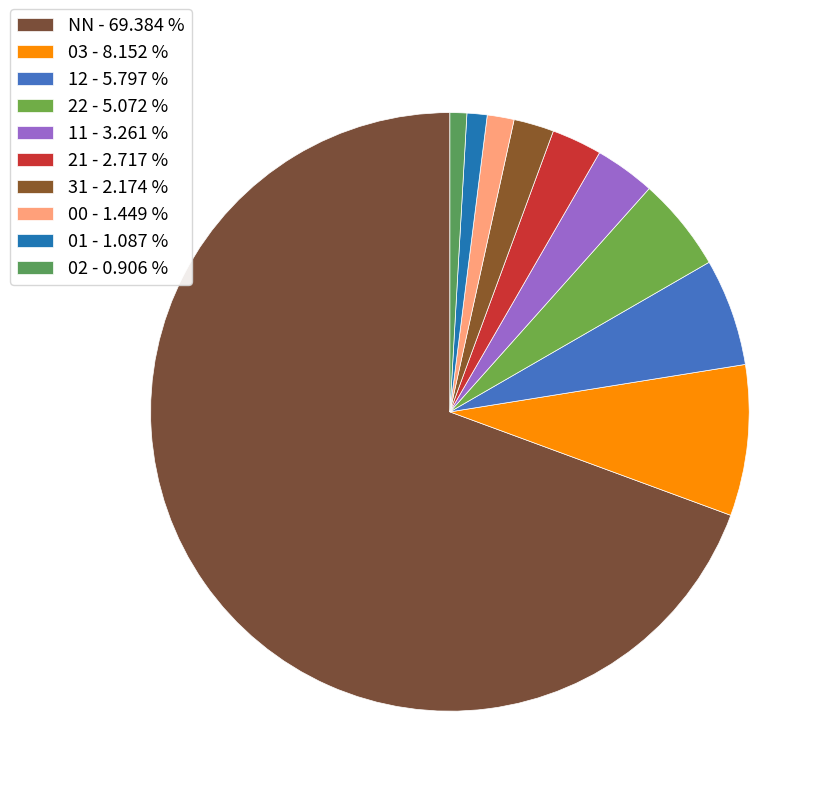

Count the number of slices in the pie.

10